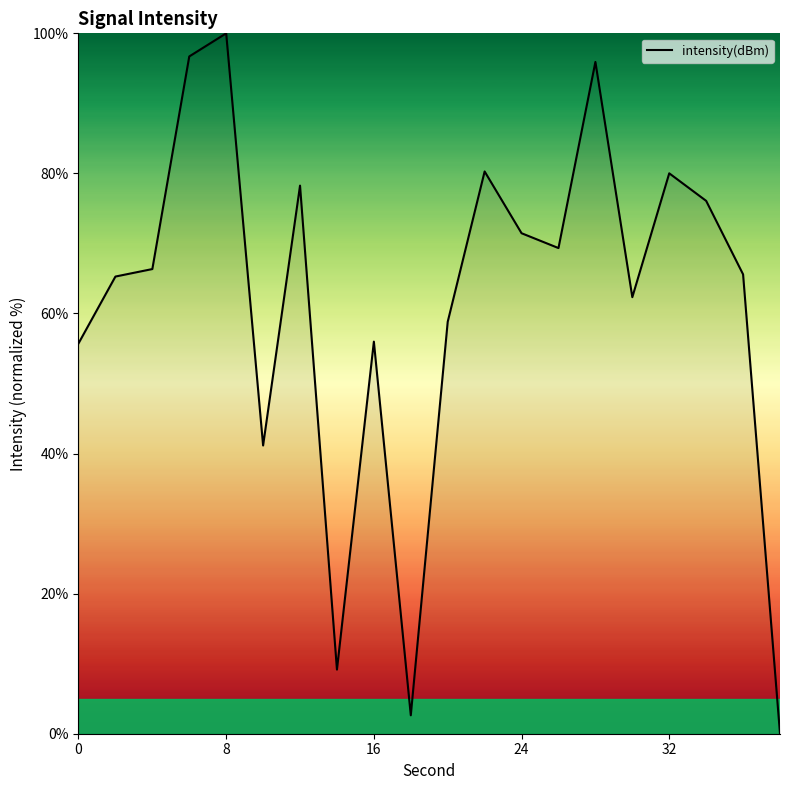

Does the chart display data point markers on the line(s)?

No